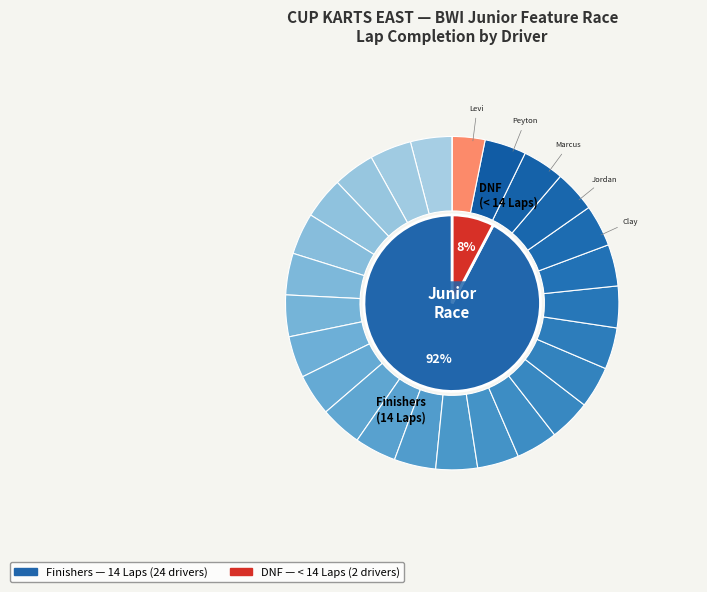

True or false: Levi Getz accounts for 4% of the total.

True